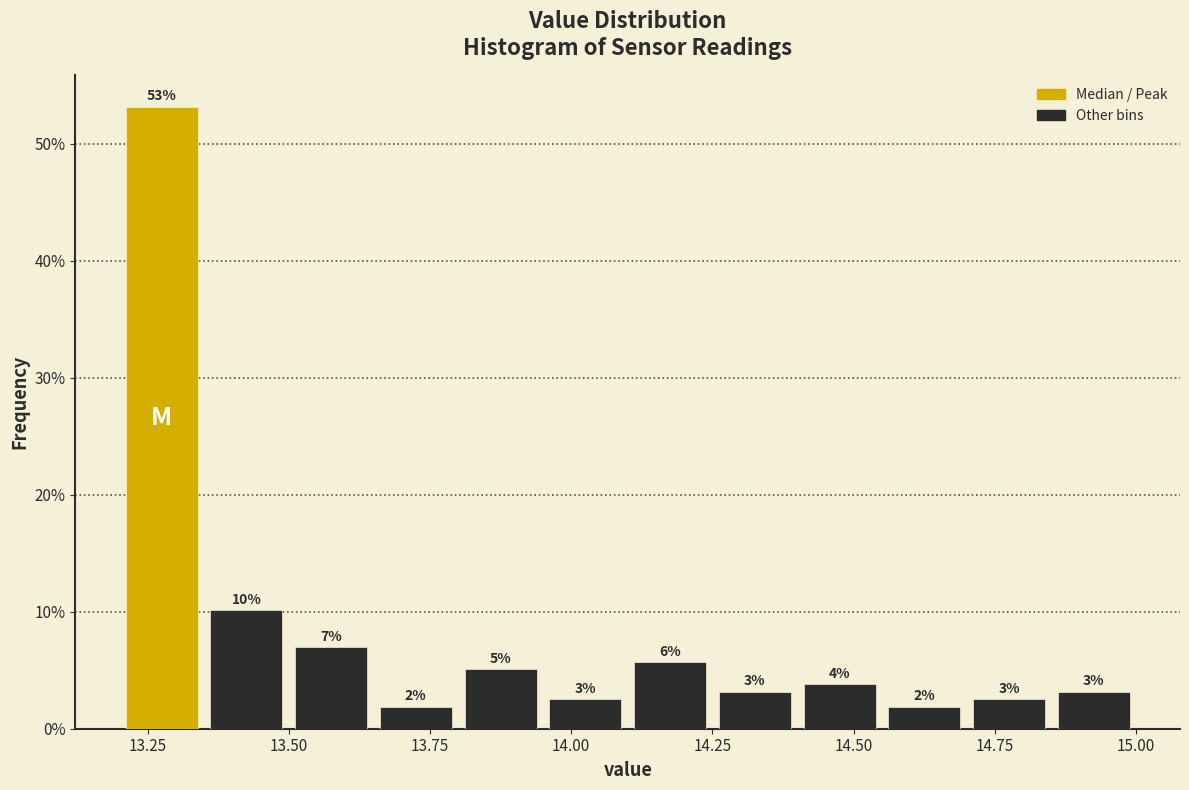

Around what value on the x-axis is the tallest bar? Give the approximate position of its centre, as read against the axis.

13.30